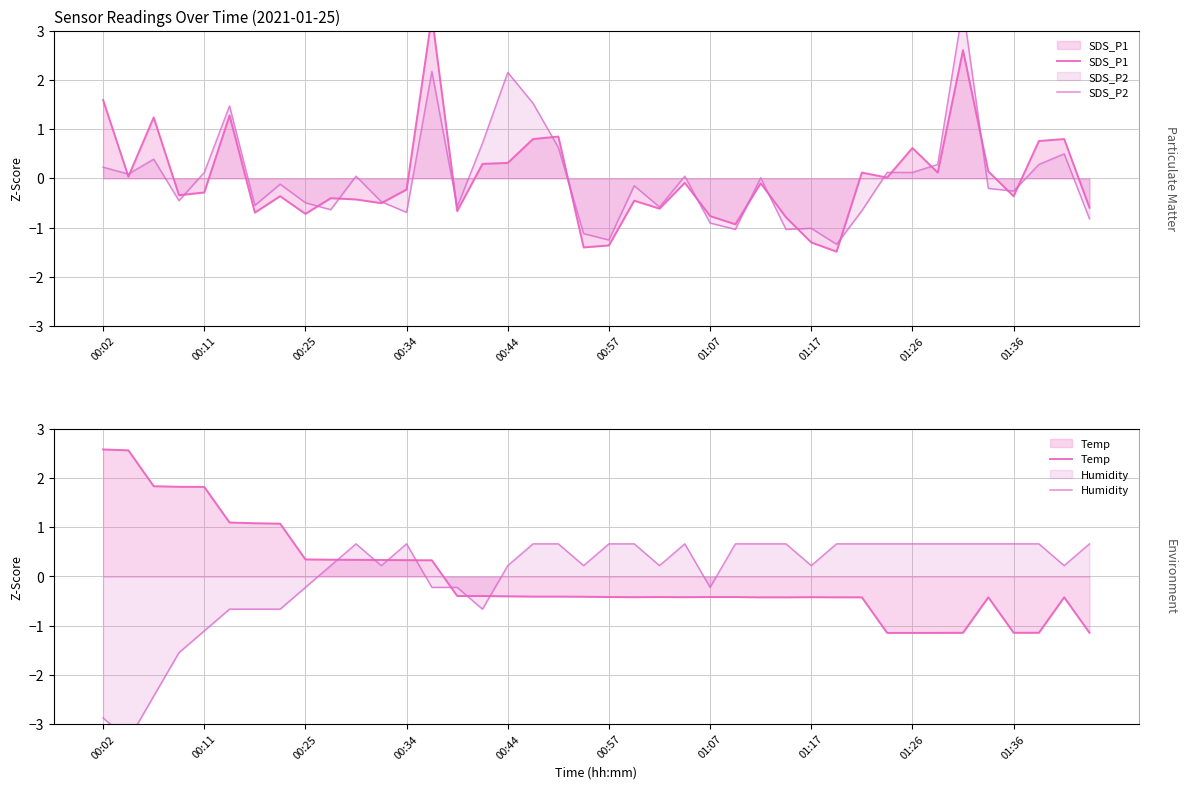

What is the sum of the SDS_P2 values at 28 and 13?

1.2